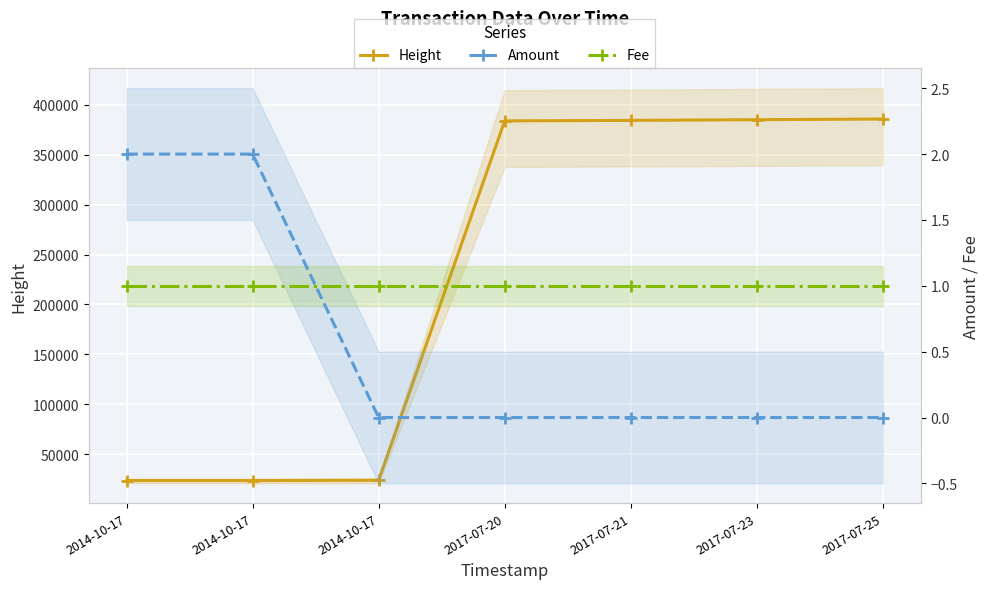

Is it true that Height equals 24123 at 2014-10-17?

True